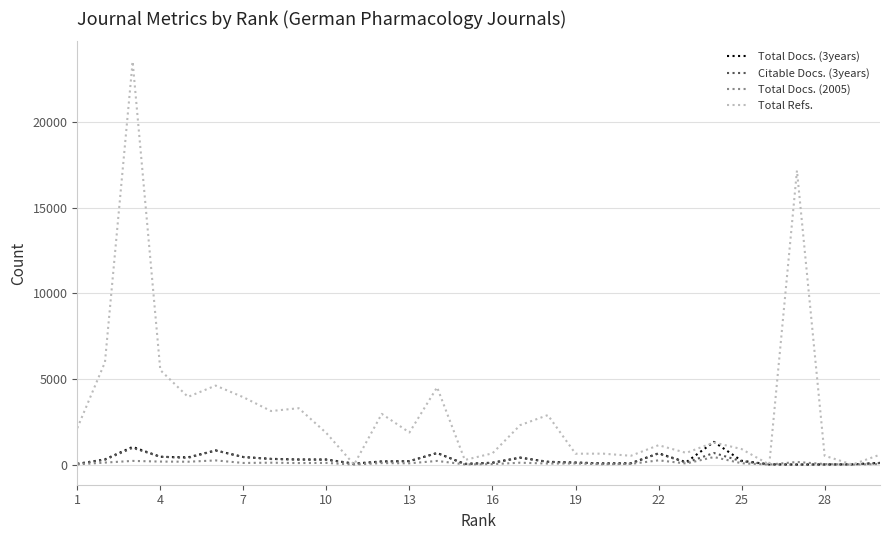

Which series has the largest total across all categories?

Total Refs.